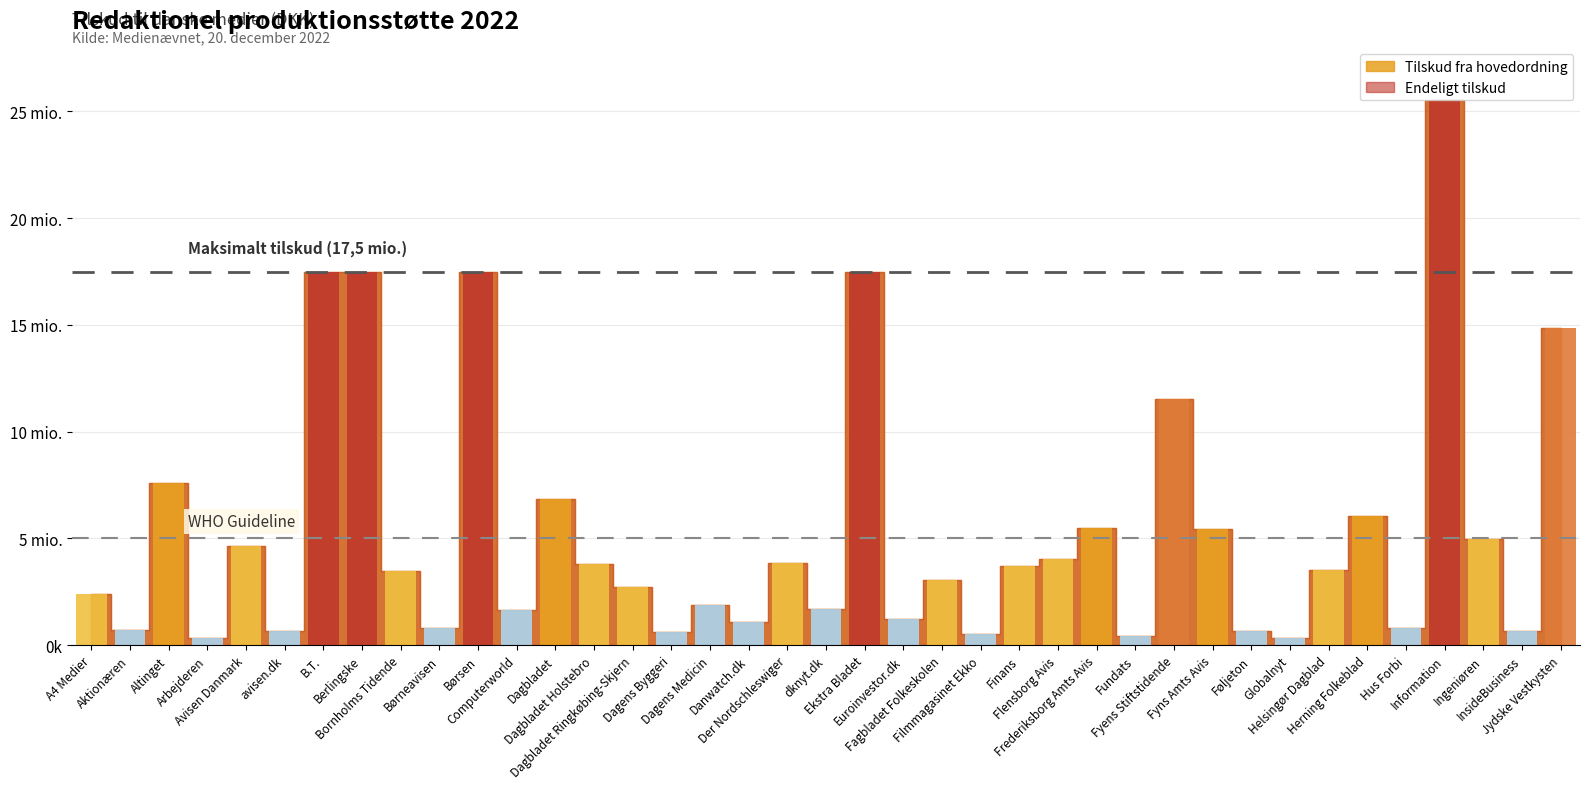

What is the highest value of the Tilskud fra hovedordning series?

25526165.3